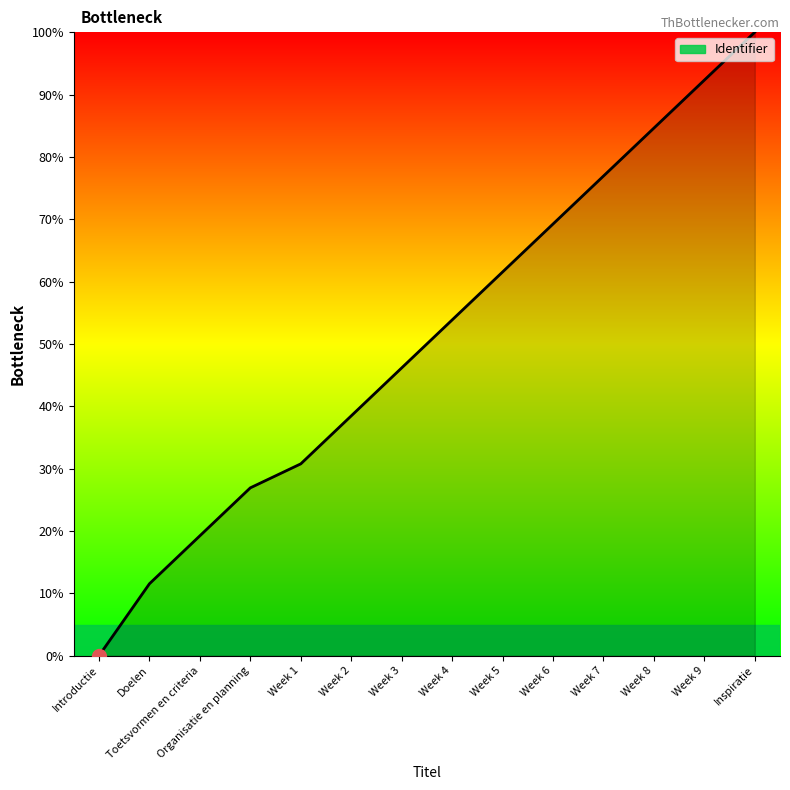

Reading left to right, extract all data points from this chart.

Introductie=0.0	Doelen=11.5	Toetsvormen en criteria=19.2	Organisatie en planning=26.9	Week 1=30.8	Week 2=38.5	Week 3=46.2	Week 4=53.8	Week 5=61.5	Week 6=69.2	Week 7=76.9	Week 8=84.6	Week 9=92.3	Inspiratie=100.0